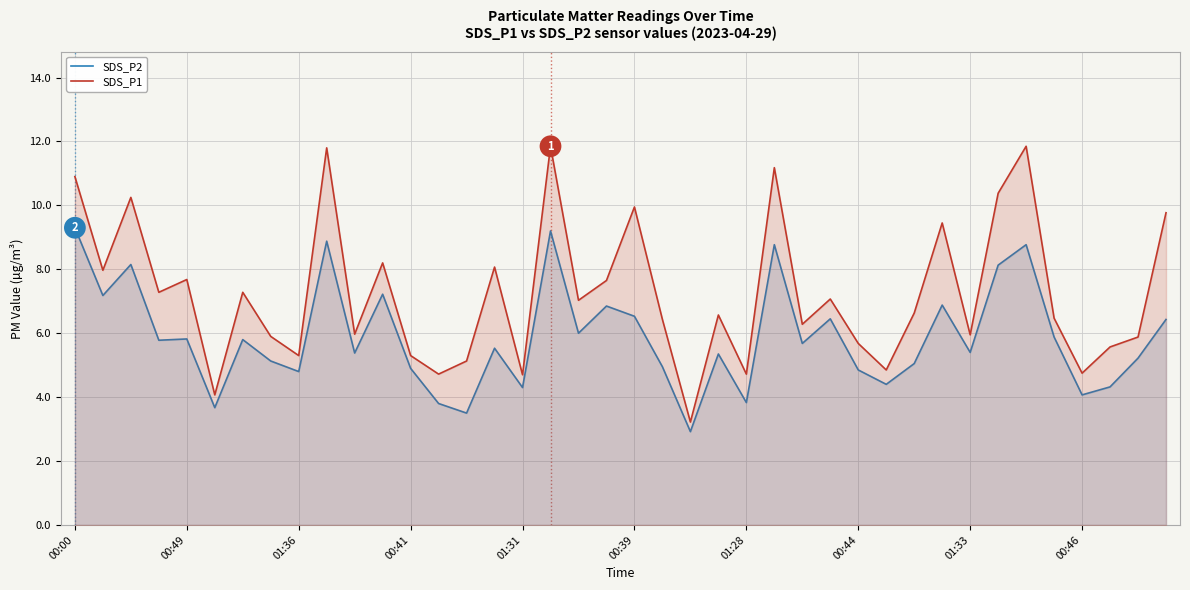

What is the smallest value displayed?

2.9